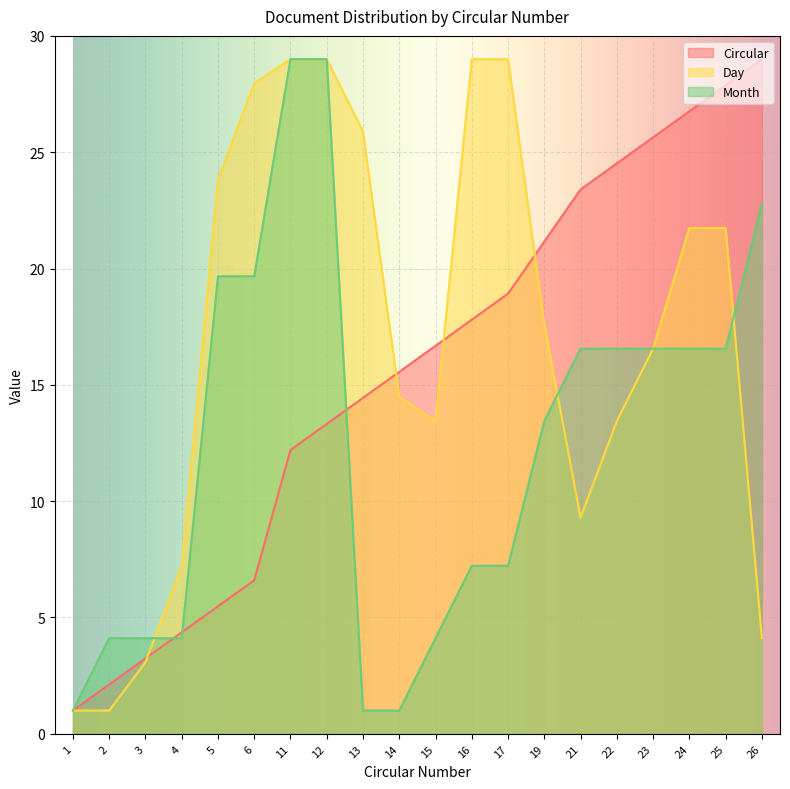

Does the chart display data point markers on the line(s)?

No